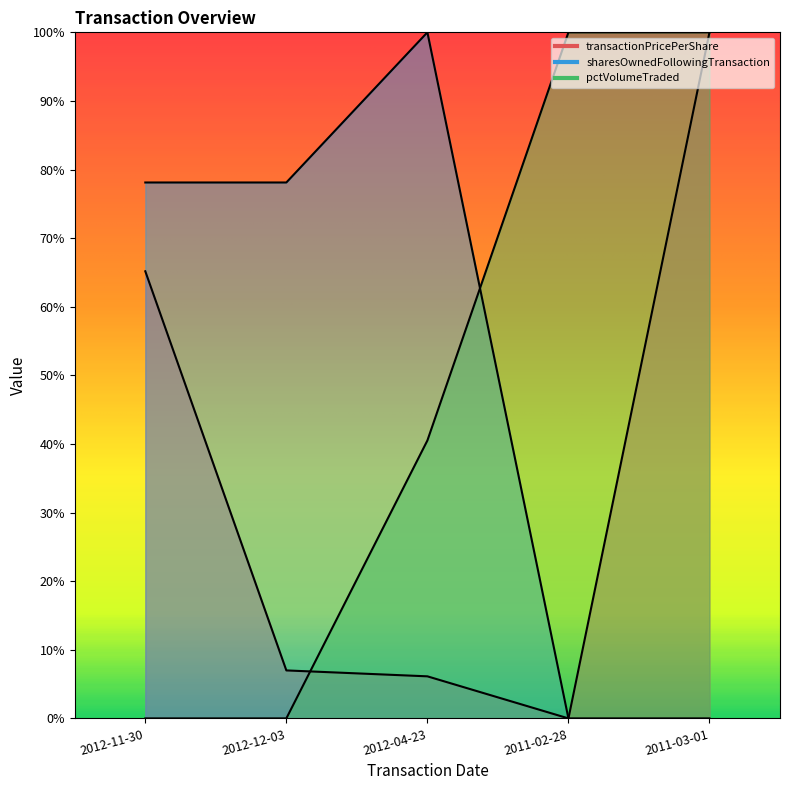

Rank the series by their maximum value, from highest to lowest.

transactionPricePerShare, sharesOwnedFollowingTransaction, pctVolumeTraded